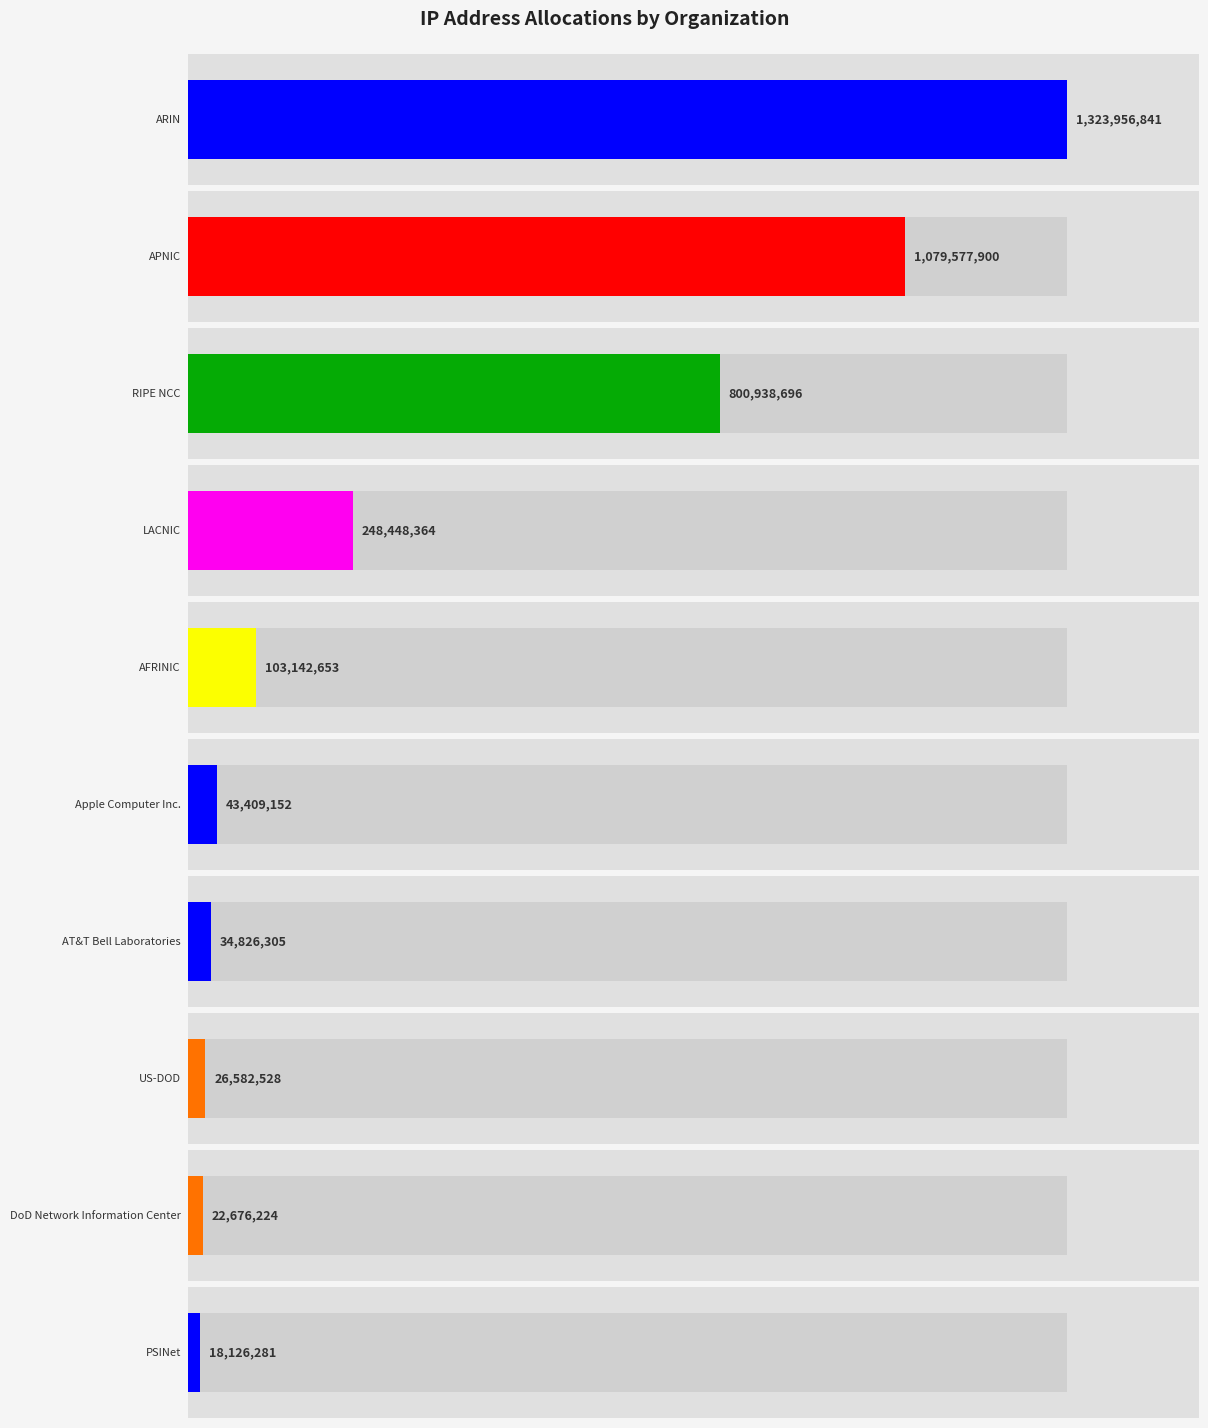

What value does the data have at ARIN?

1323956841